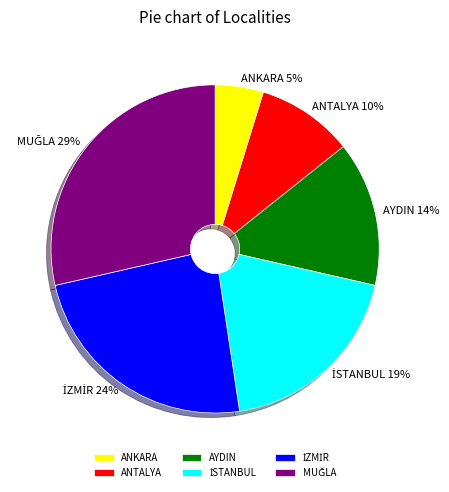

Is it true that AYDIN is 14% of the pie?

True